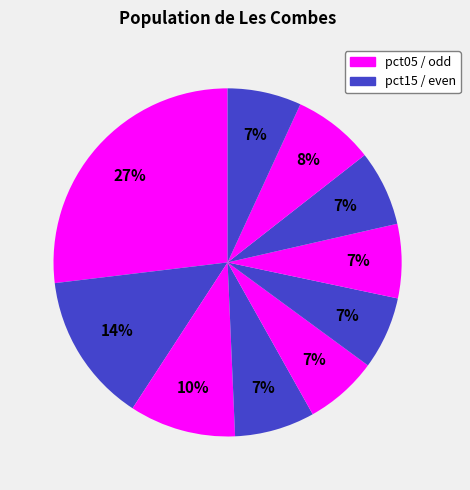

Which category has the biggest portion of the pie?

pct05